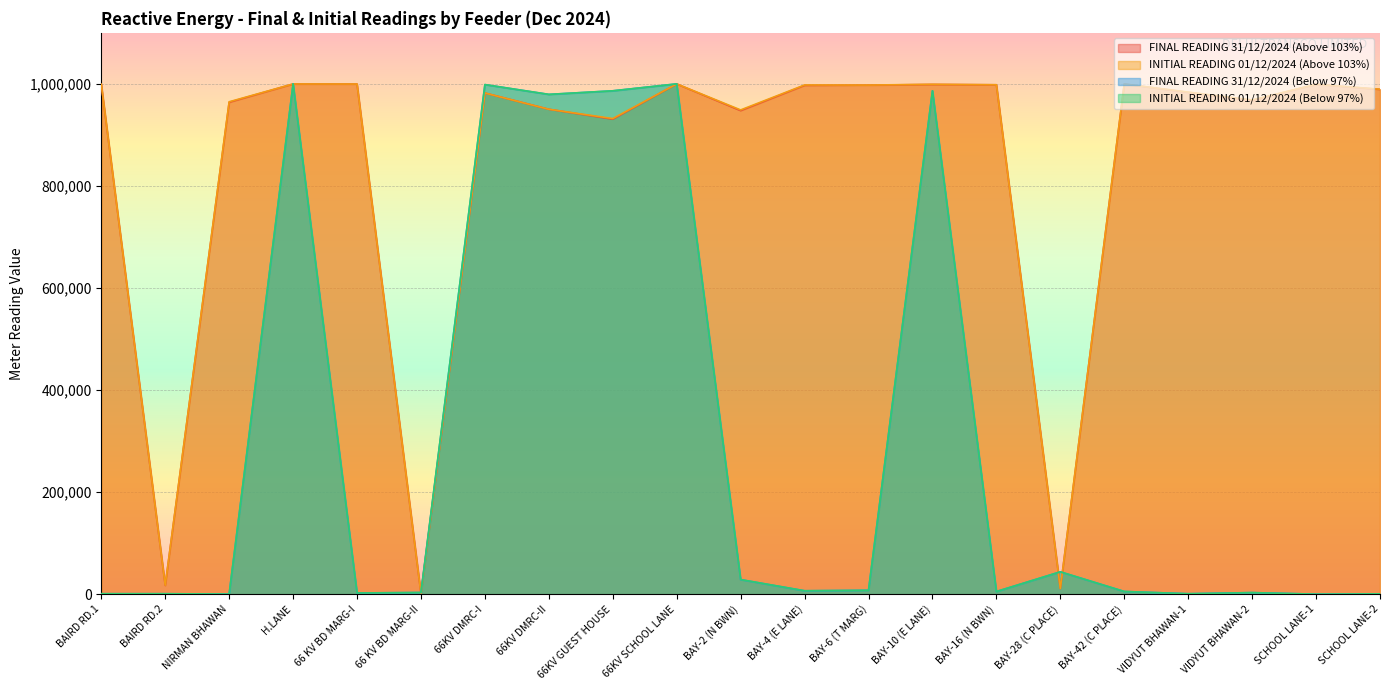

Does the chart display data point markers on the line(s)?

No